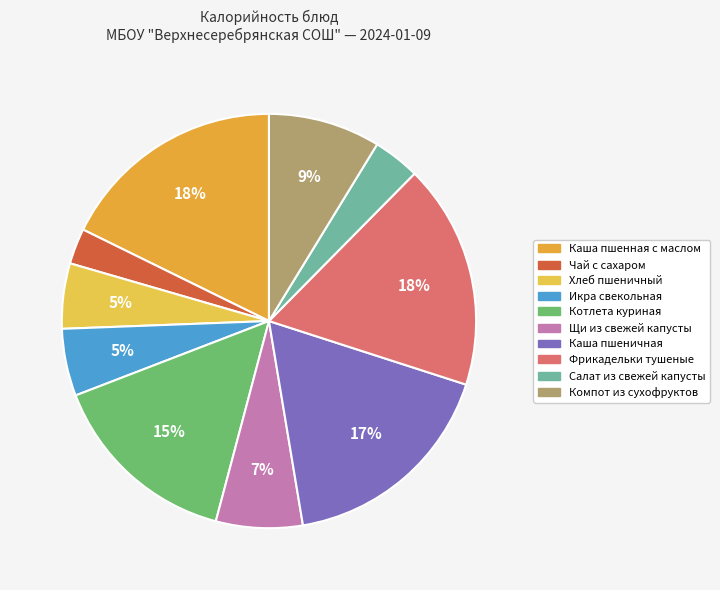

To the nearest percent, what is the combined percentage of Фрикадельки тушеные and Каша пшеничная?

35%